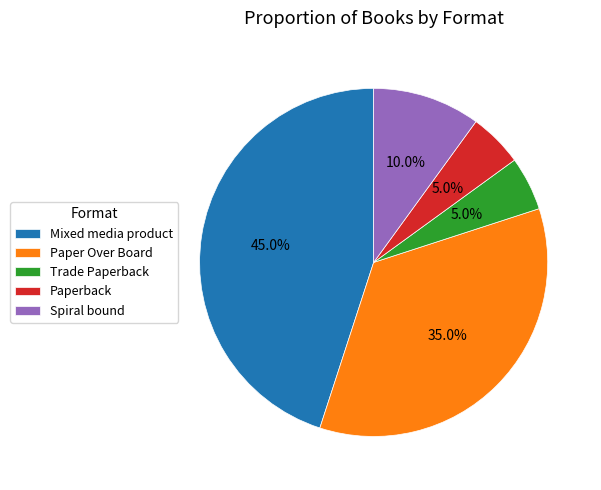

To the nearest percent, what is the difference between the largest and smallest slice percentages?

40%